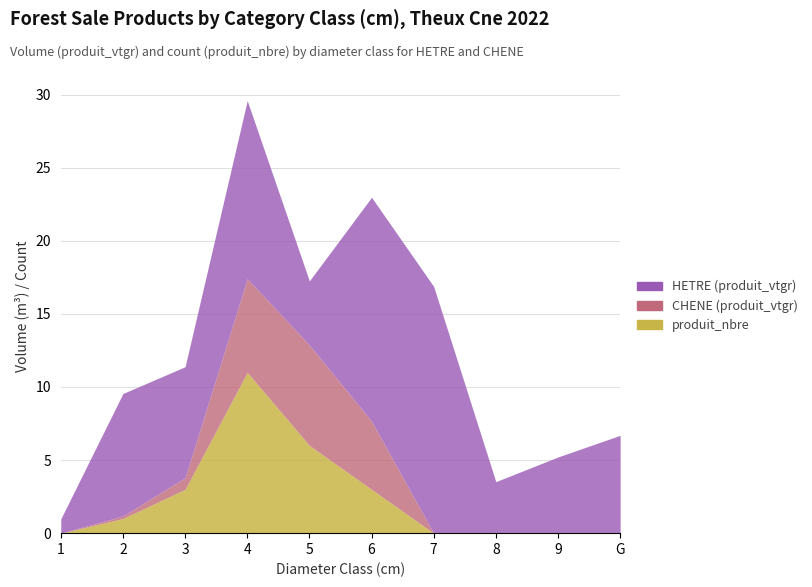

At 8, list the series in order from smallest to largest.

produit_nbre, CHENE (produit_vtgr), HETRE (produit_vtgr)